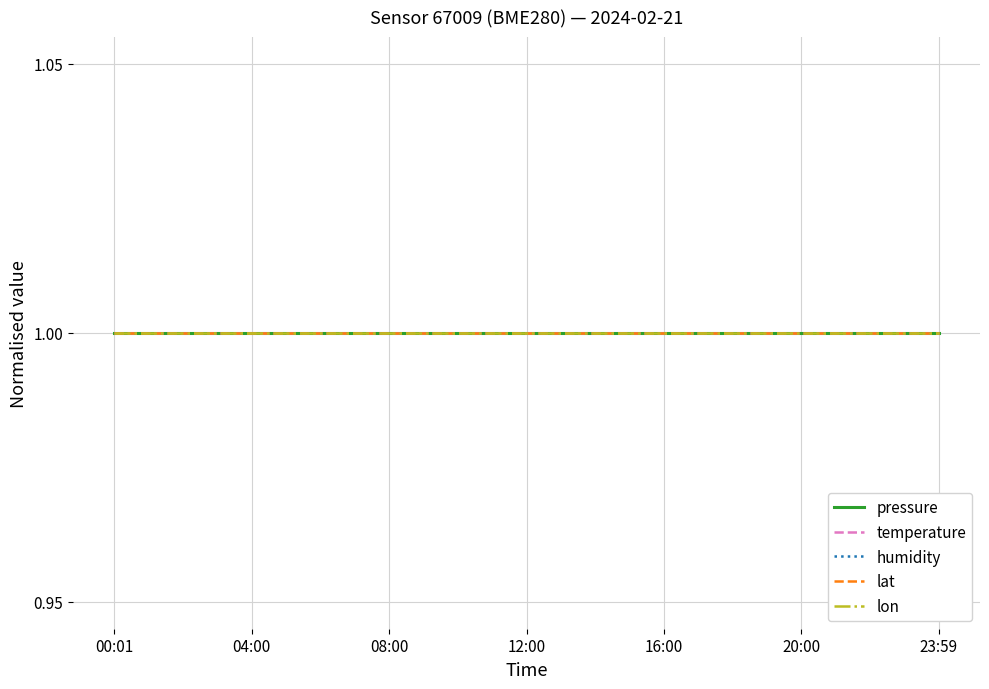

True or false: pressure and temperature intersect in this chart.

False